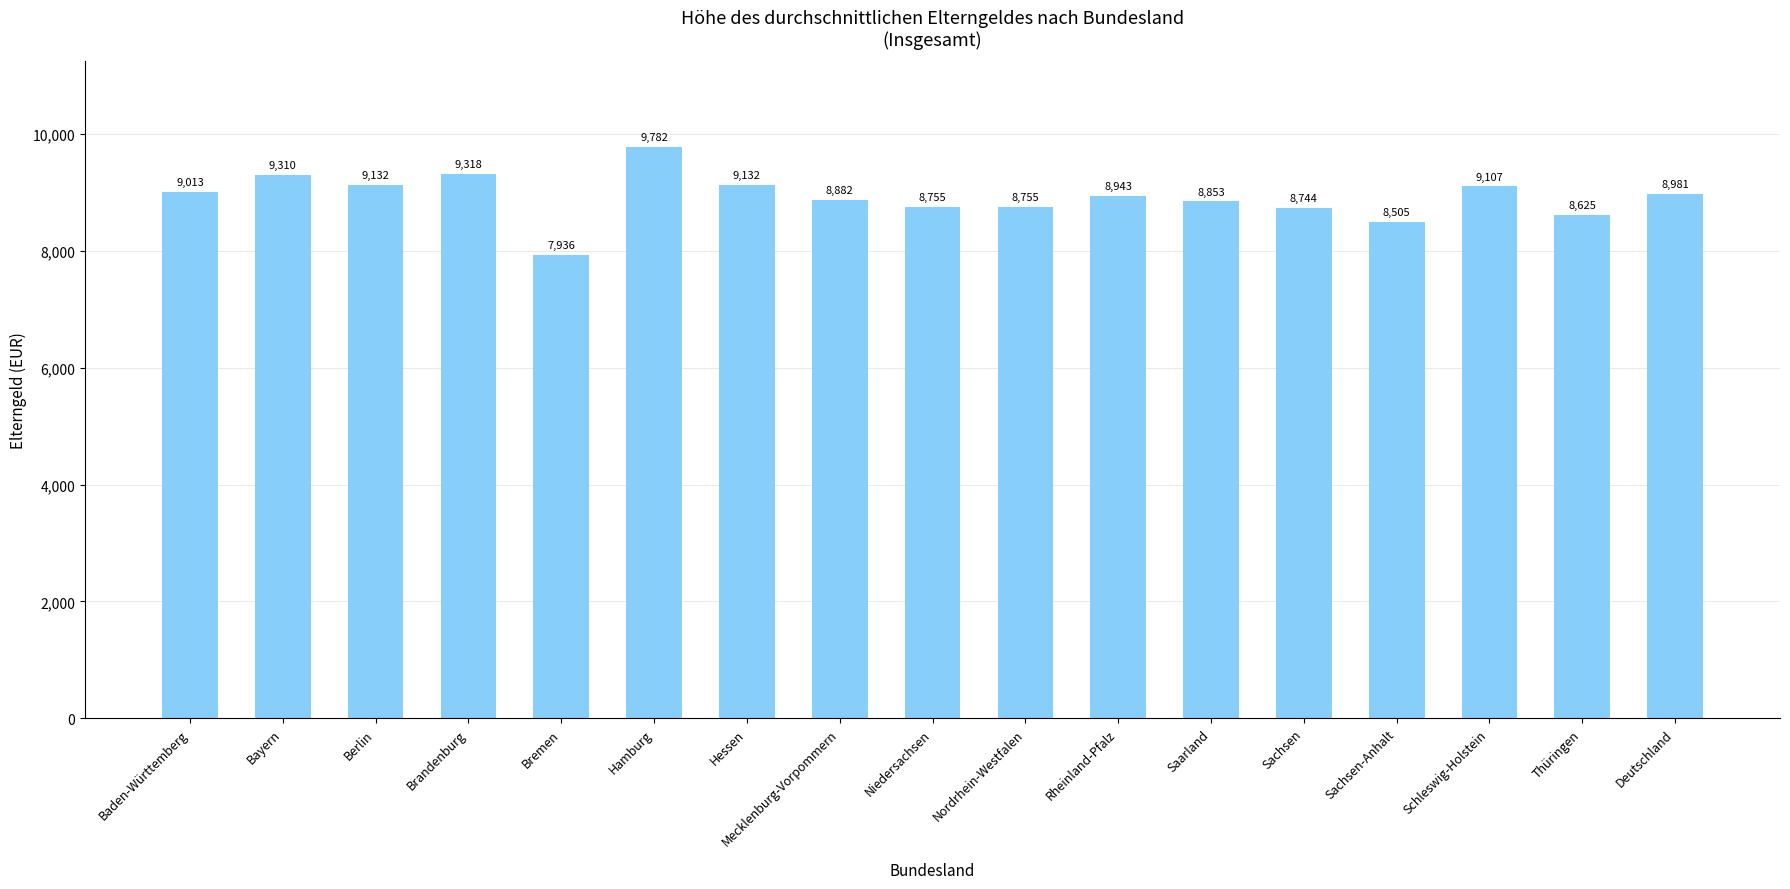

Reading left to right, transcribe all the data shown in this chart.

Baden-Württemberg=9013	Bayern=9310	Berlin=9132	Brandenburg=9318	Bremen=7936	Hamburg=9782	Hessen=9132	Mecklenburg-Vorpommern=8882	Niedersachsen=8755	Nordrhein-Westfalen=8755	Rheinland-Pfalz=8943	Saarland=8853	Sachsen=8744	Sachsen-Anhalt=8505	Schleswig-Holstein=9107	Thüringen=8625	Deutschland=8981